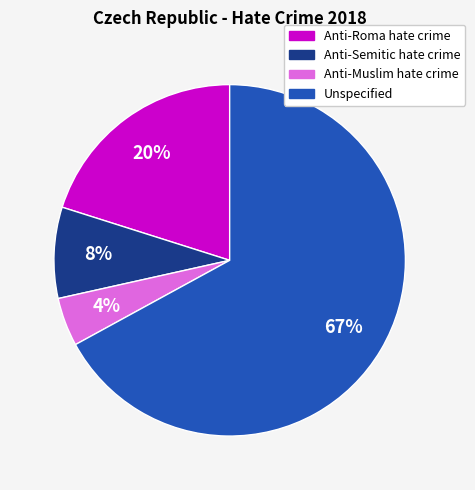

Which slice is the smallest?

Anti-Muslim hate crime